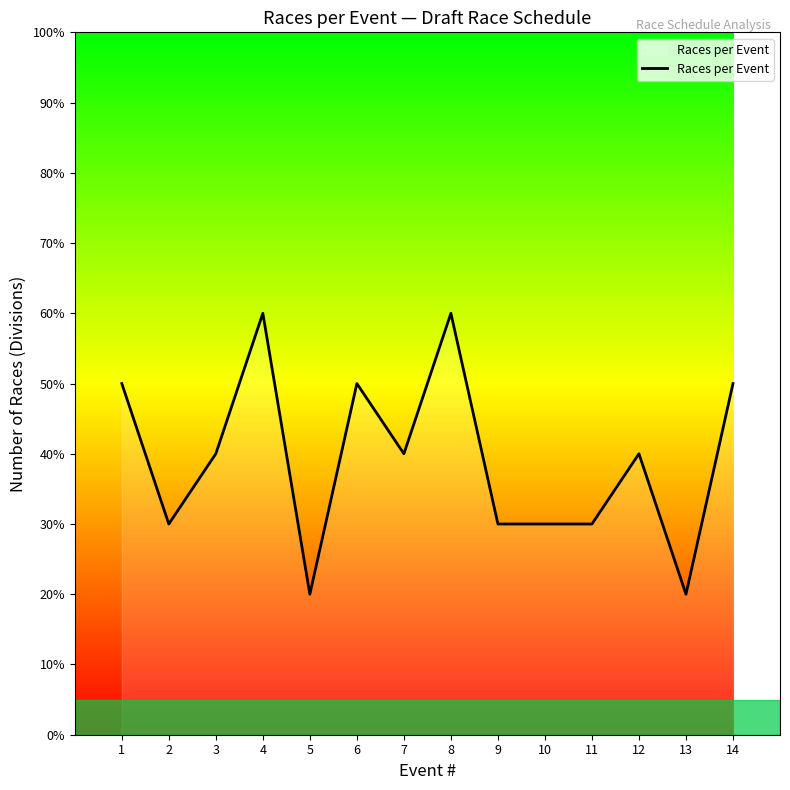

Does the chart display data point markers on the line(s)?

No